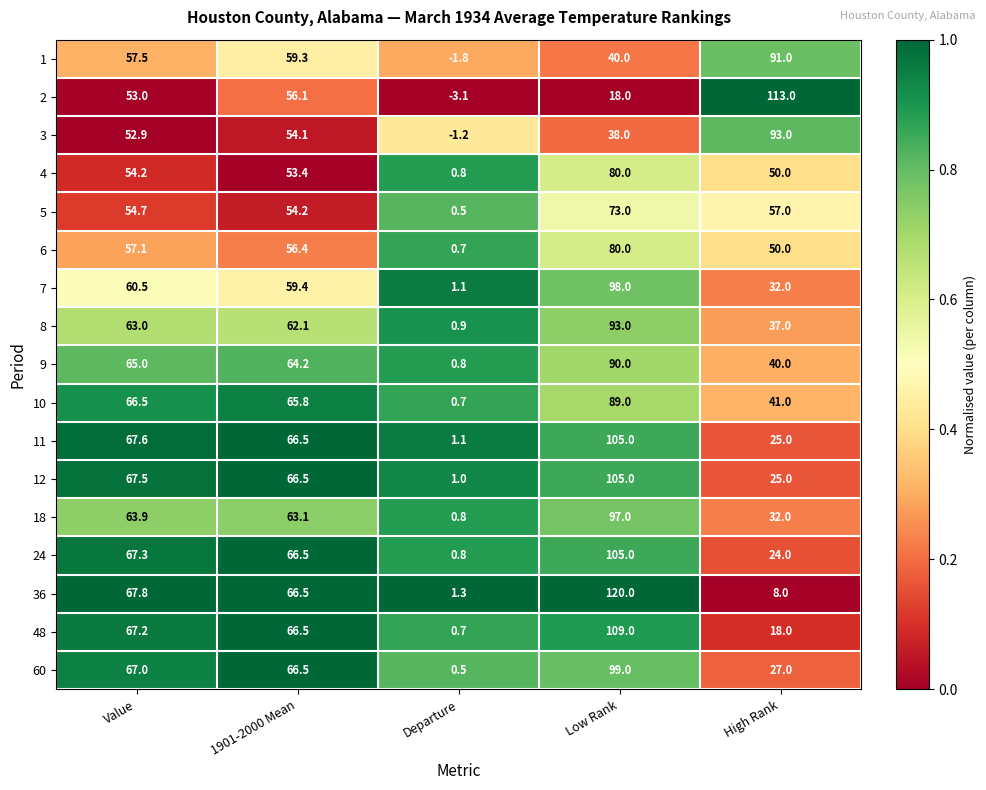

The value of 10 at 1901-2000 Mean is 65.8. True or false?

True